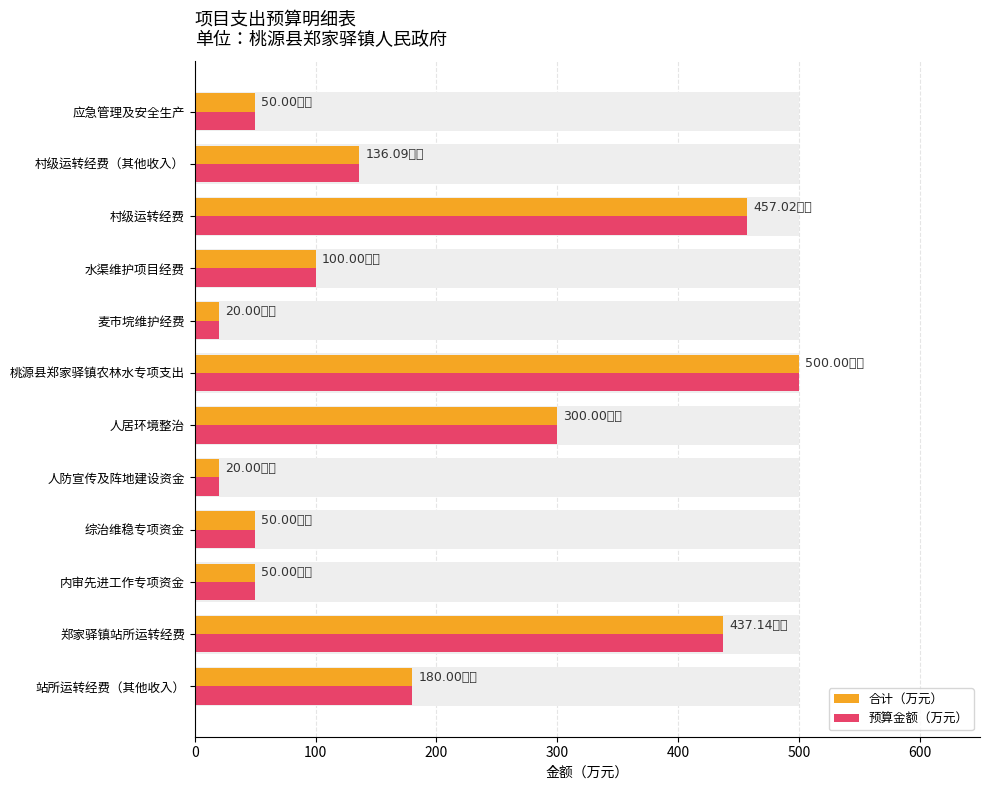

How many data points does each series have?

12